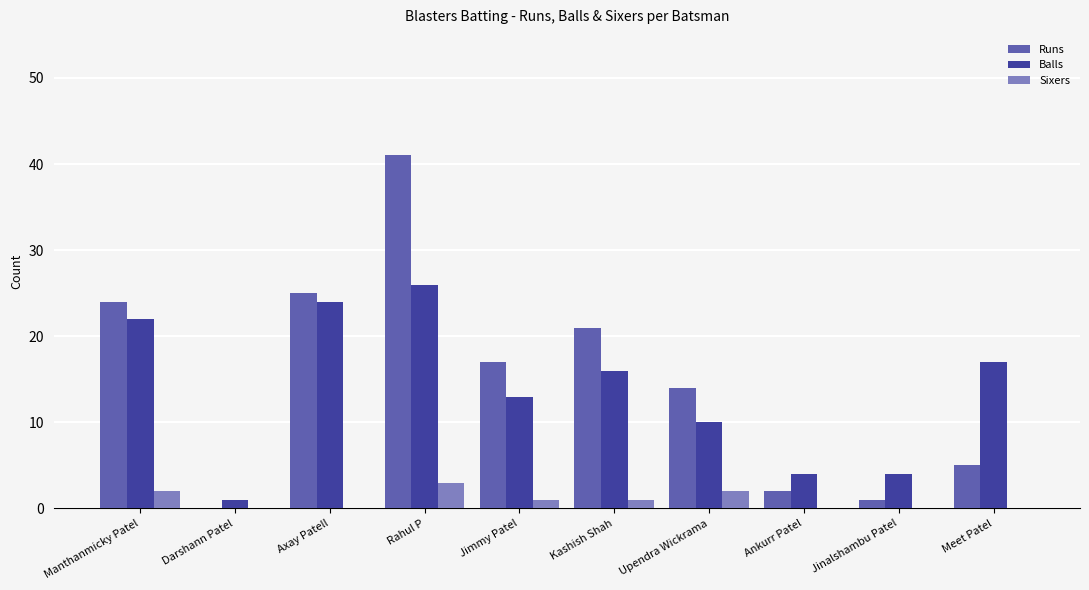

Which series has the largest total across all categories?

Runs